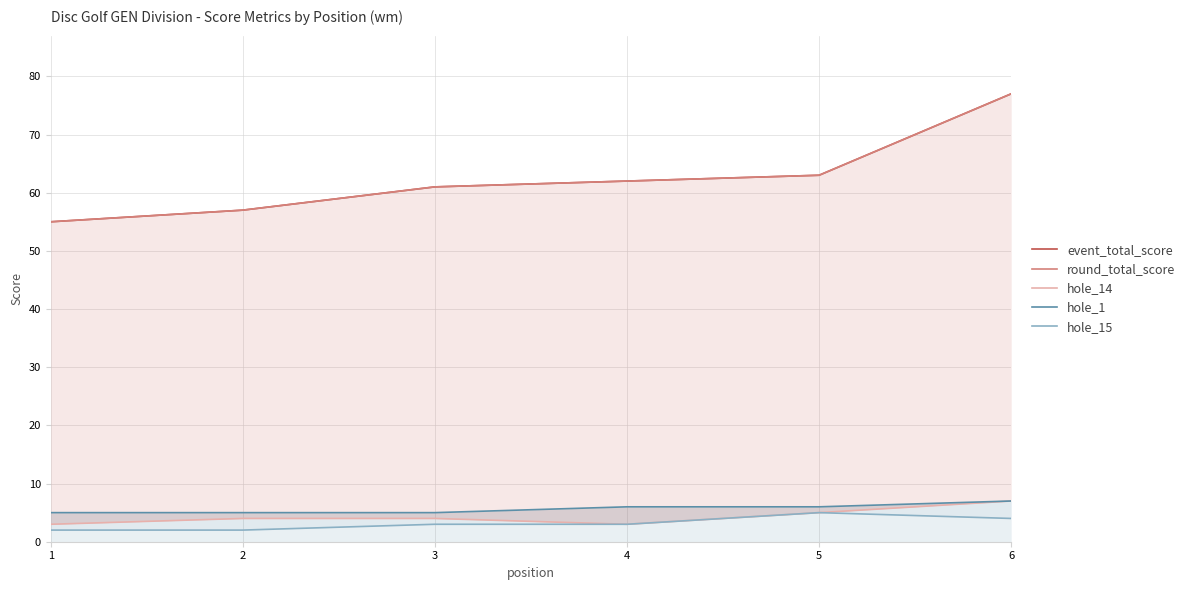

How many data points in hole_14 are above 4?

2